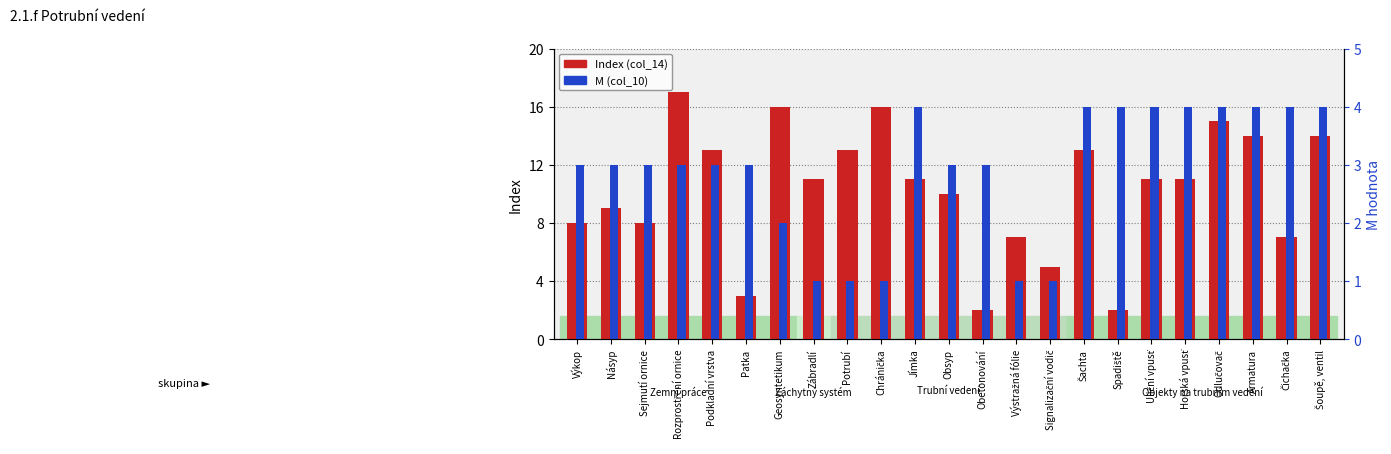

Reading left to right, extract all data points from this chart.

Index (col_14): Výkop=8	Násyp=9	Sejmutí ornice=8	Rozprostření ornice=17	Podkladní vrstva=13	Patka=3	Geosyntetikum=16	Zábradlí=11	Potrubí=13	Chránička=16	Jímka=11	Obsyp=10	Obetonování=2	Výstražná fólie=7	Signalizační vodič=5	Šachta=13	Spadiště=2	Uliční vpusť=11	Horská vpusť=11	Odlučovač=15	Armatura=14	Čichačka=7	Šoupě, ventil=14
M (col_10): Výkop=3	Násyp=3	Sejmutí ornice=3	Rozprostření ornice=3	Podkladní vrstva=3	Patka=3	Geosyntetikum=2	Zábradlí=1	Potrubí=1	Chránička=1	Jímka=4	Obsyp=3	Obetonování=3	Výstražná fólie=1	Signalizační vodič=1	Šachta=4	Spadiště=4	Uliční vpusť=4	Horská vpusť=4	Odlučovač=4	Armatura=4	Čichačka=4	Šoupě, ventil=4